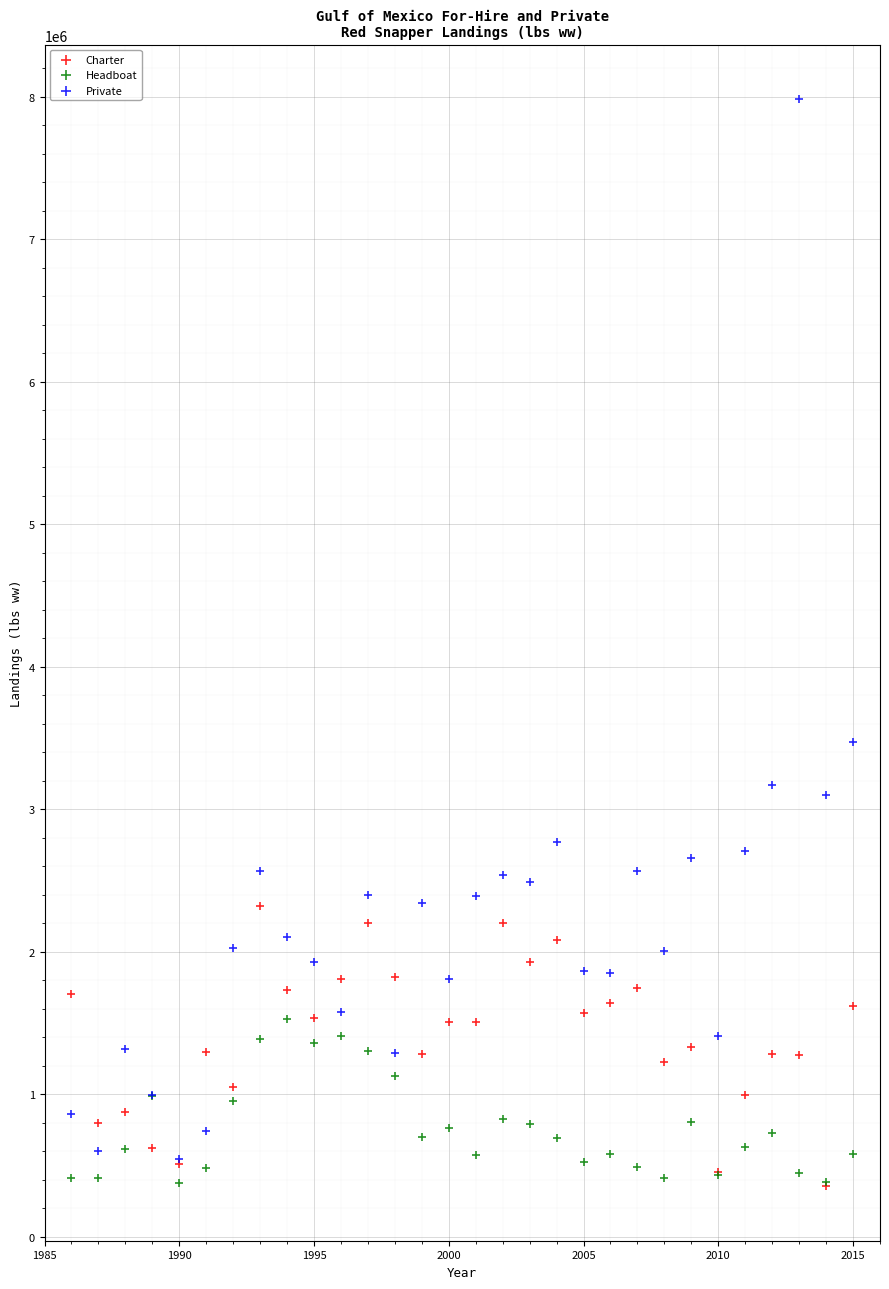

What are all the series names shown in the legend?

Charter, Headboat, Private